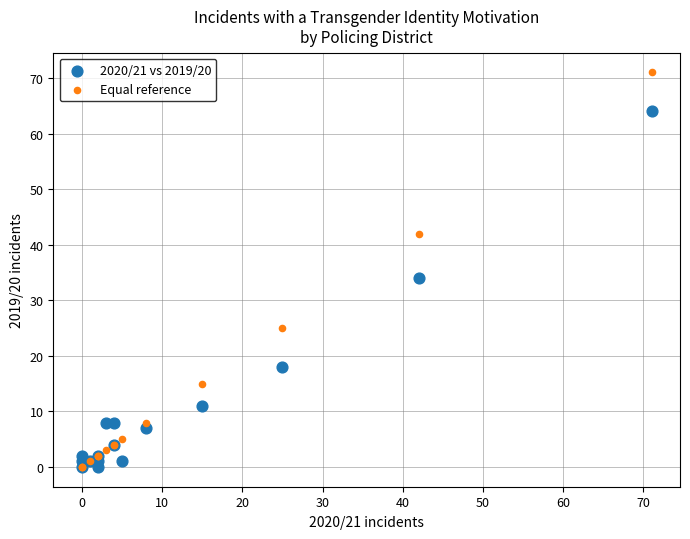

In the 2020/21 vs 2019/20 series, what Y value is closest to 32?

34